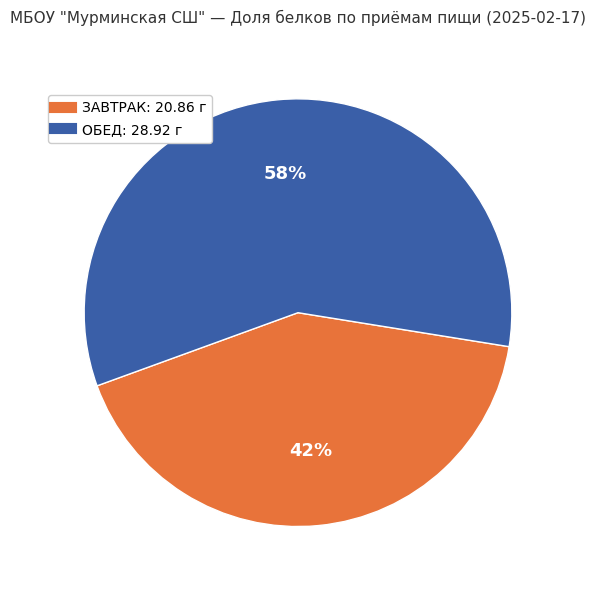

To the nearest percent, what is the difference between the largest and smallest slice percentages?

16%